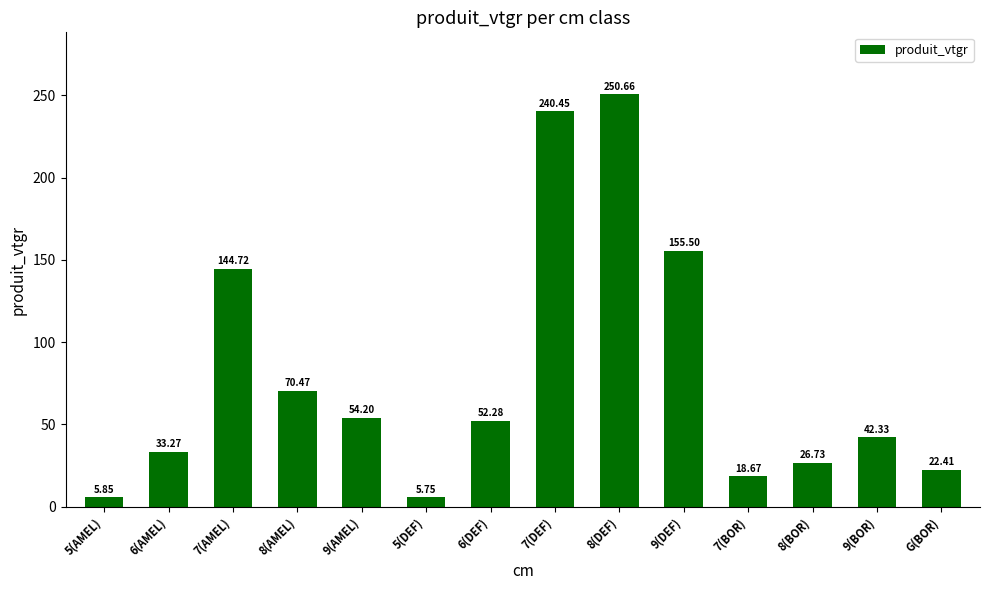

What is the value of the 5th bar from the left?

54.2